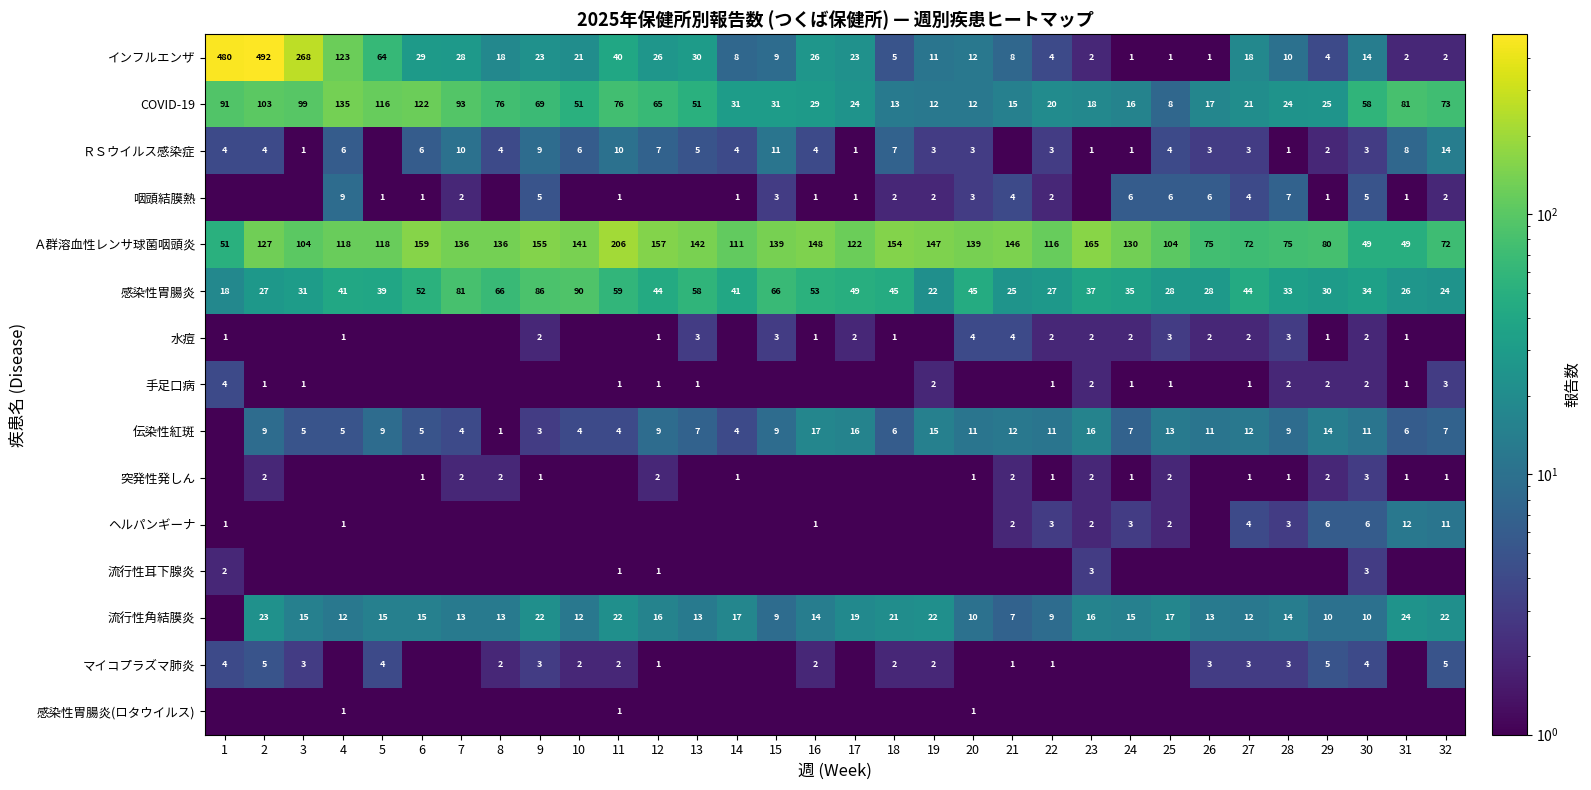

What is the sum of the ＲＳウイルス感染症 values at 25 and 17?

5.0